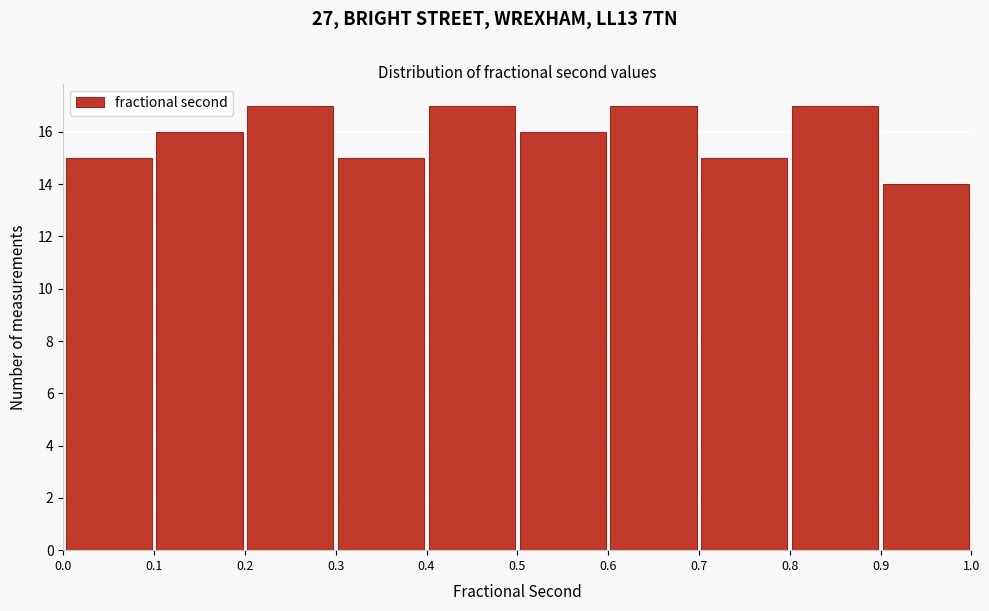

Reading left to right, transcribe this chart: for each bar, give the range it covers on the x-axis and its height. The values are not printed on the chart, so give them approximately, as read against the axis.

0.0 to 0.1: 15
0.1 to 0.2: 16
0.2 to 0.3: 17
0.3 to 0.4: 15
0.4 to 0.5: 17
0.5 to 0.6: 16
0.6 to 0.7: 17
0.7 to 0.8: 15
0.8 to 0.9: 17
0.9 to 1.0: 14